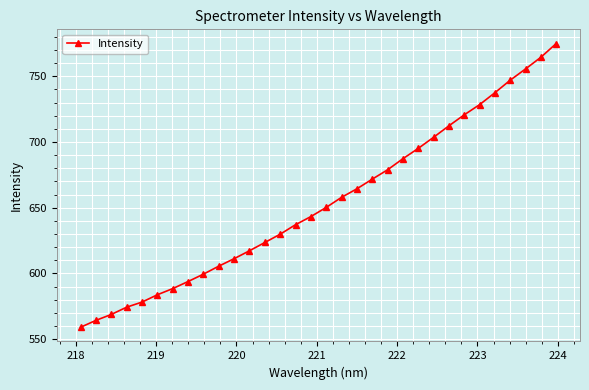

What is the value of the 10th point from the left?

605.6